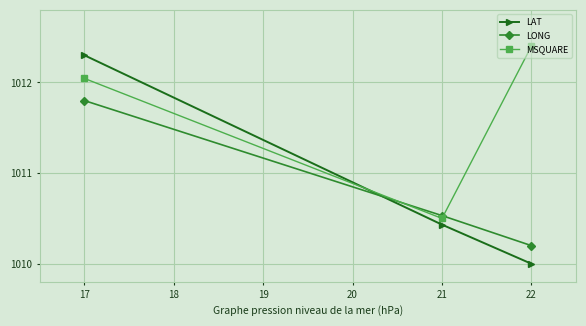

Count the LAT values in the range 1010 to 1012.

2